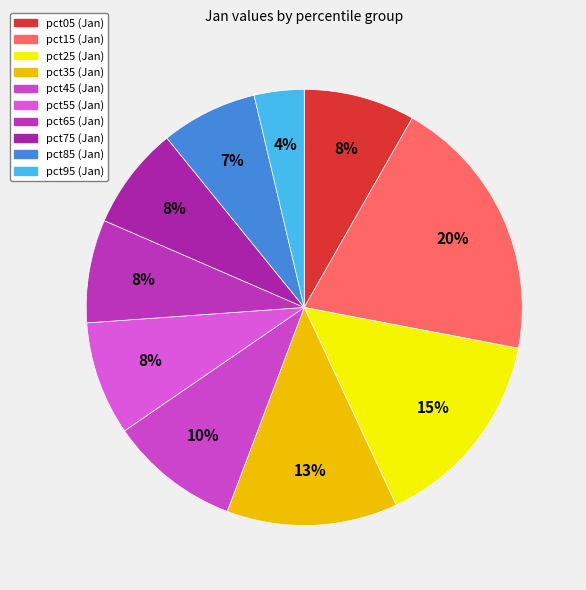

To the nearest percent, what is the combined percentage of pct55 and pct35?

21%